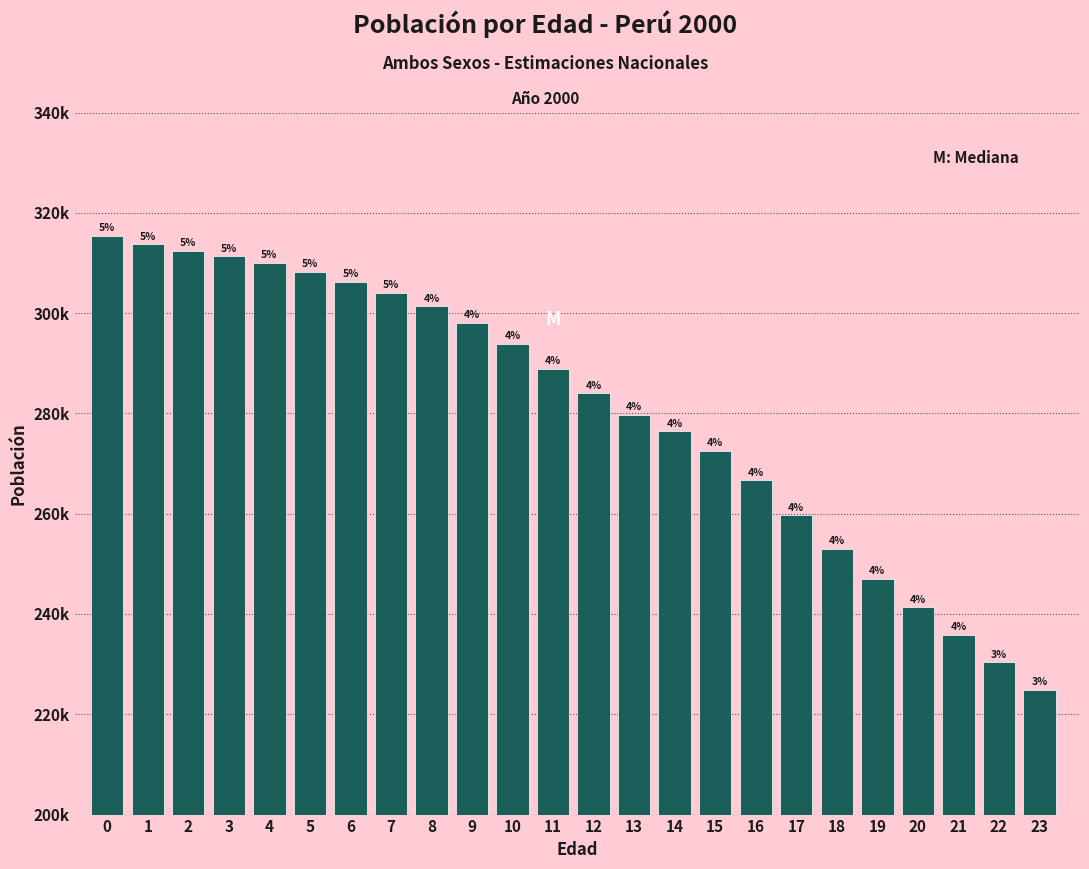

Are the bars horizontal?

No